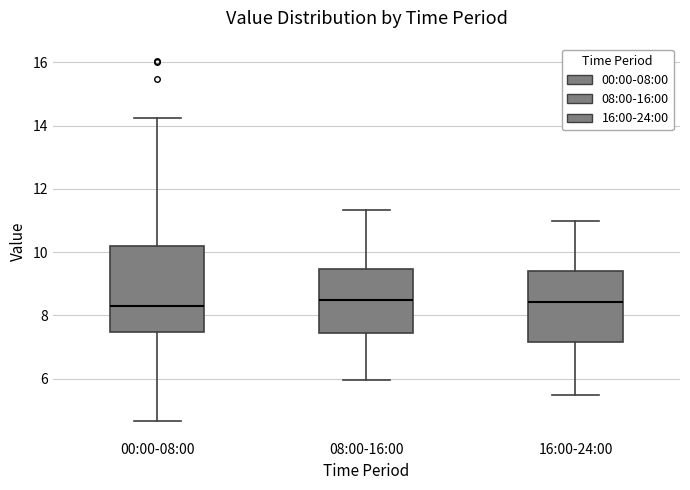

Comparing the boxes themselves (not the whiskers), which one is the tallest?

00:00-08:00